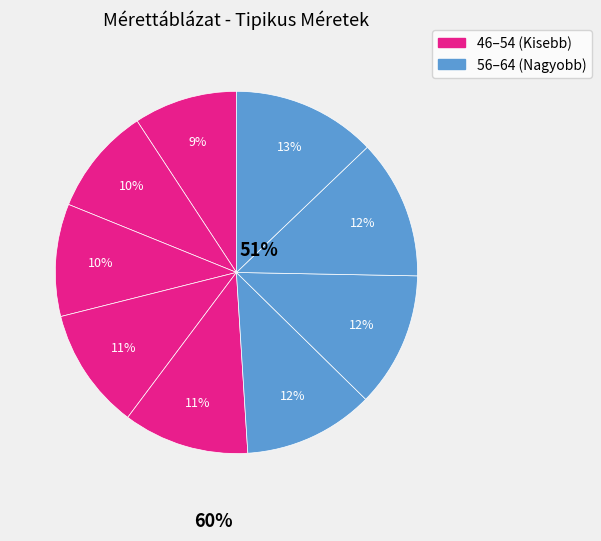

How many segments does this pie chart have?

9